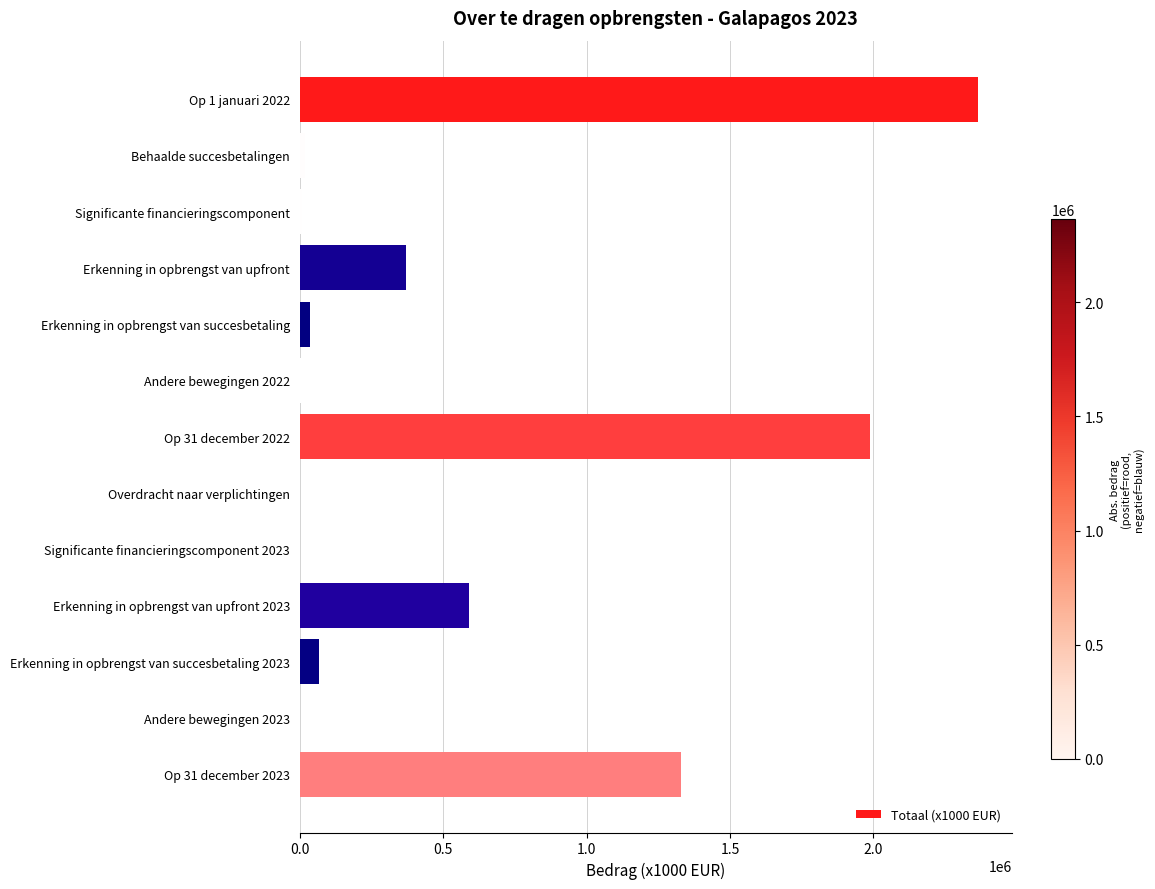

What is the sum of all values?

6777401